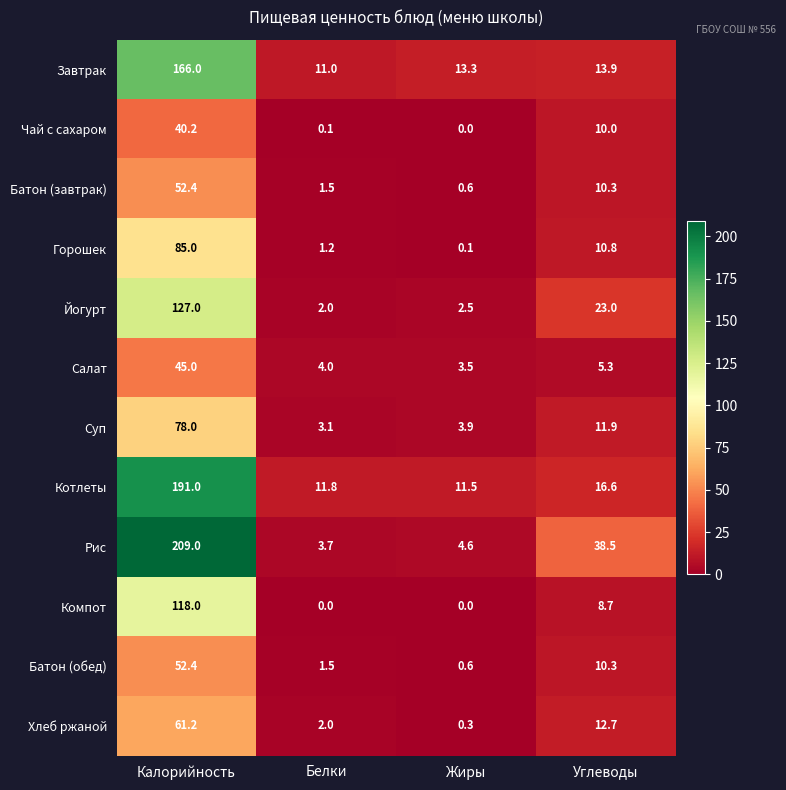

At which label does Хлеб ржаной first exceed 12?

Калорийность